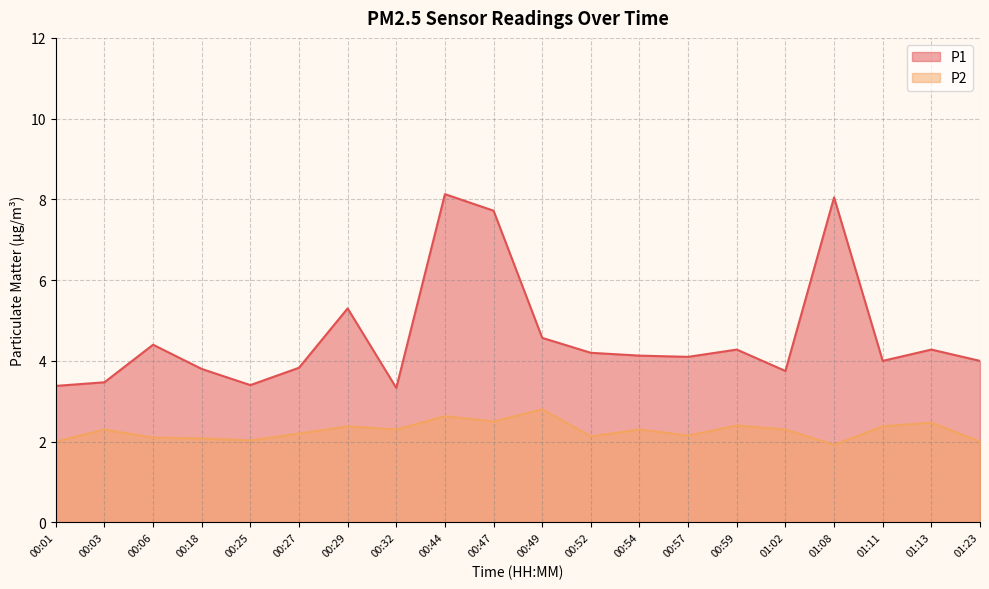

How many distinct data groups are displayed?

2